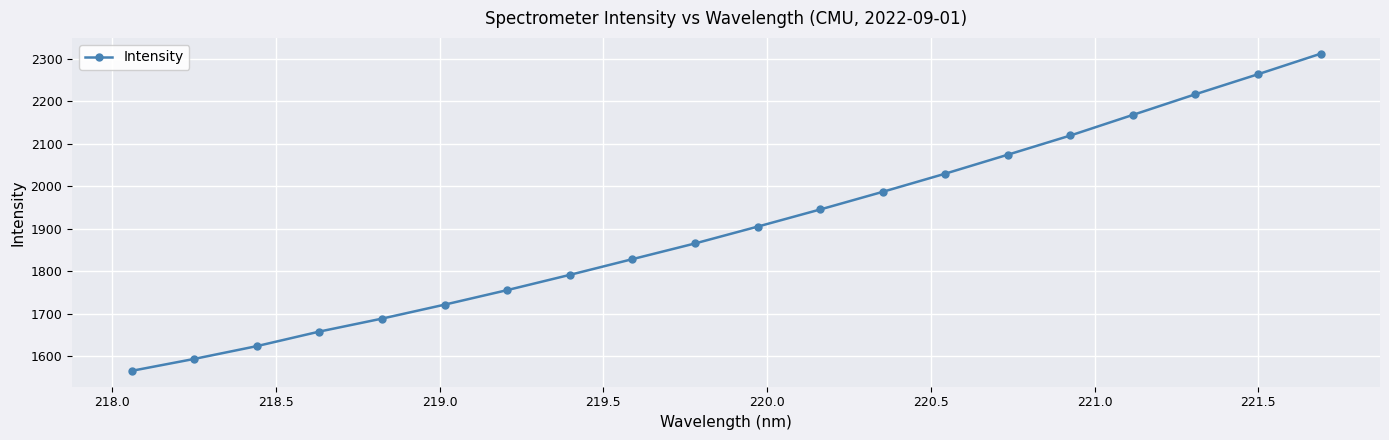

What is the minimum value shown in the chart?

1565.5